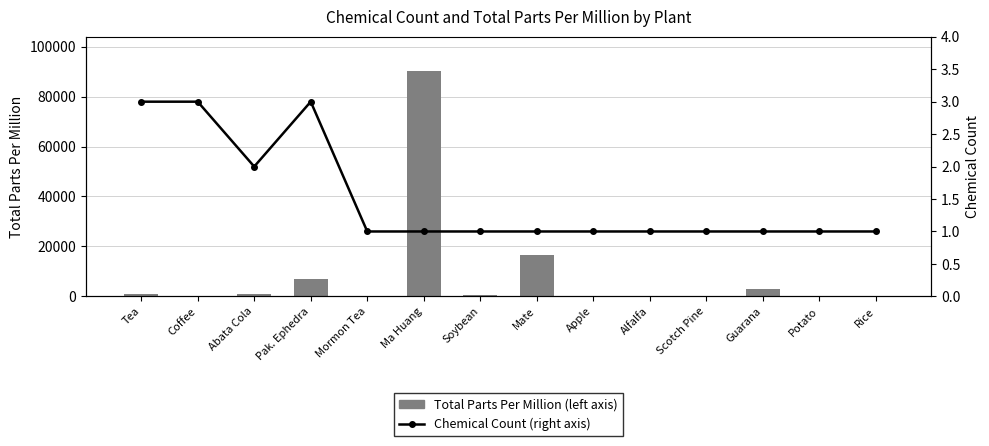

What is the difference between the Total Parts Per Million (left axis) values at Abata Cola and Soybean?

500